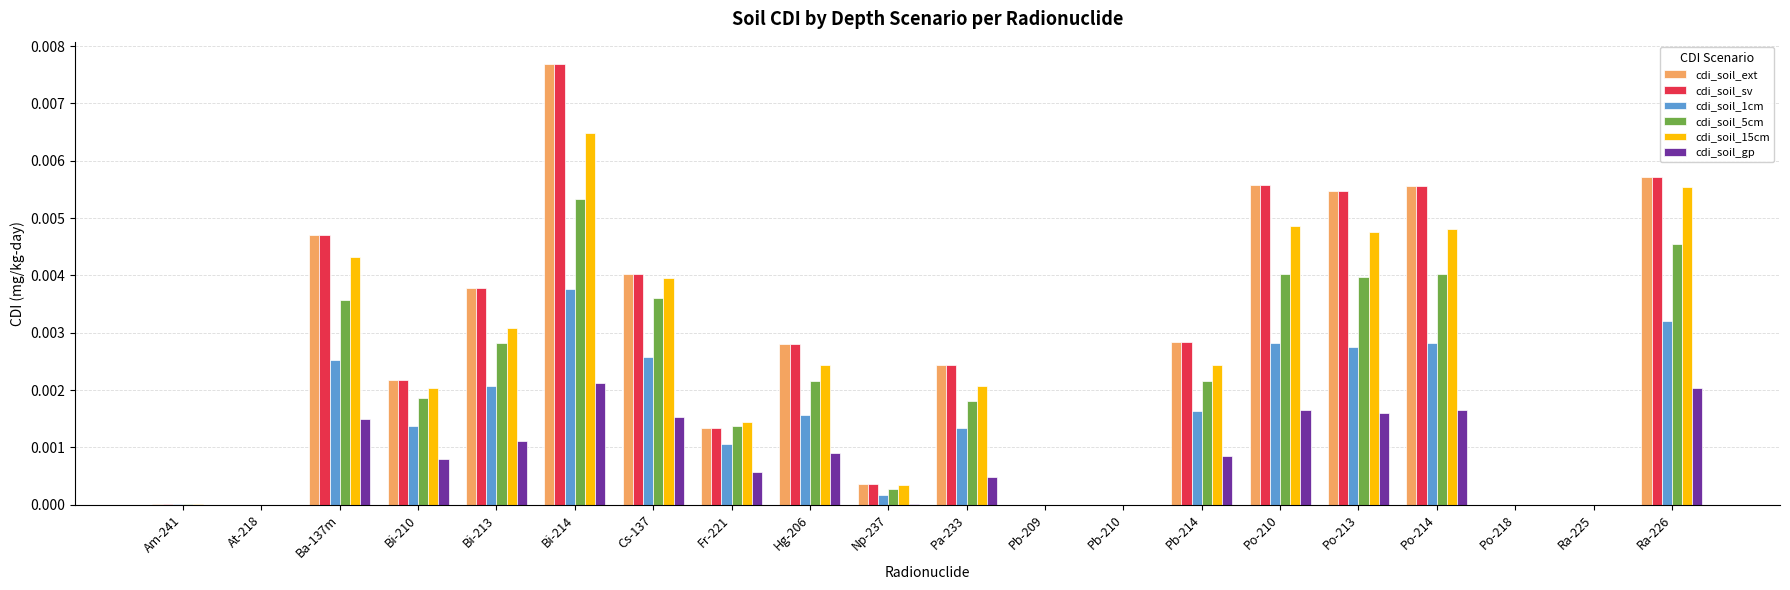

Is it true that cdi_soil_sv equals 0.0 at Po-213?

True